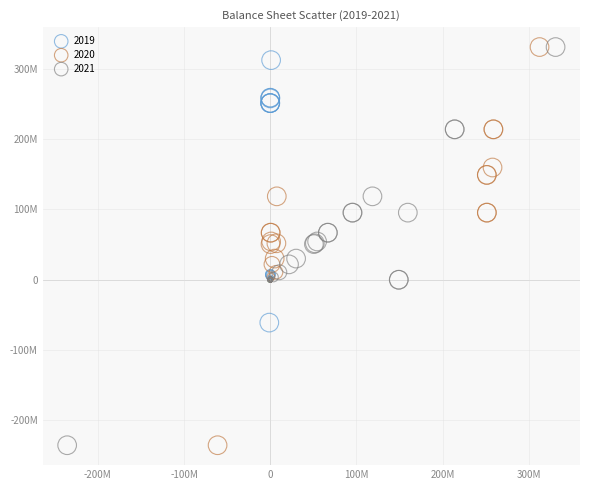

What are all the series names shown in the legend?

2019, 2020, 2021